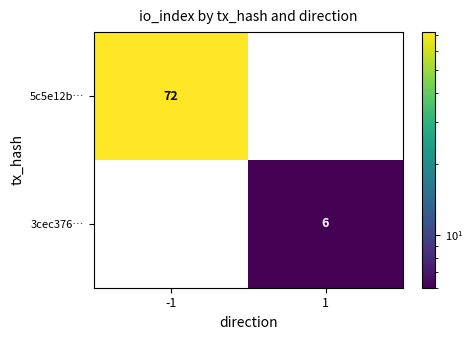

What is the average value of the 3cec376… series?

3